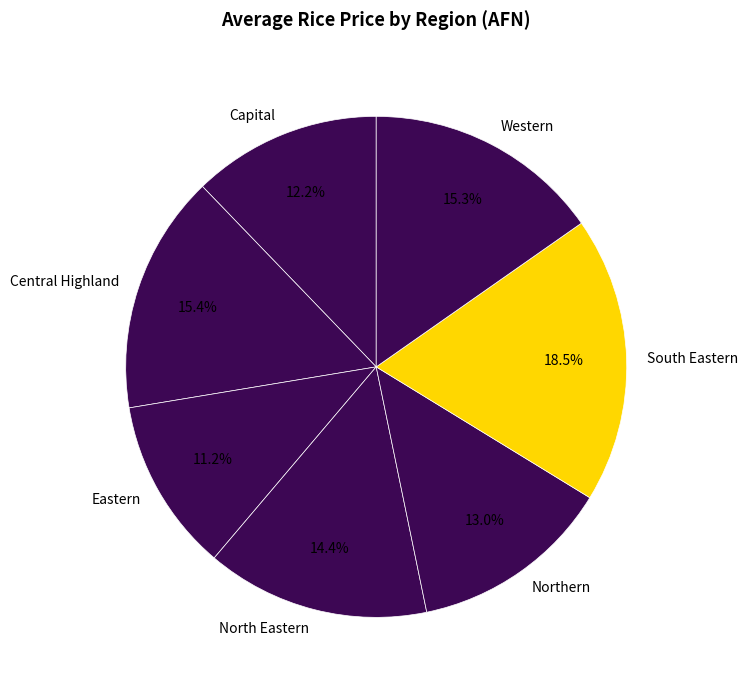

To the nearest percent, what is the combined percentage of Capital and Northern?

25%